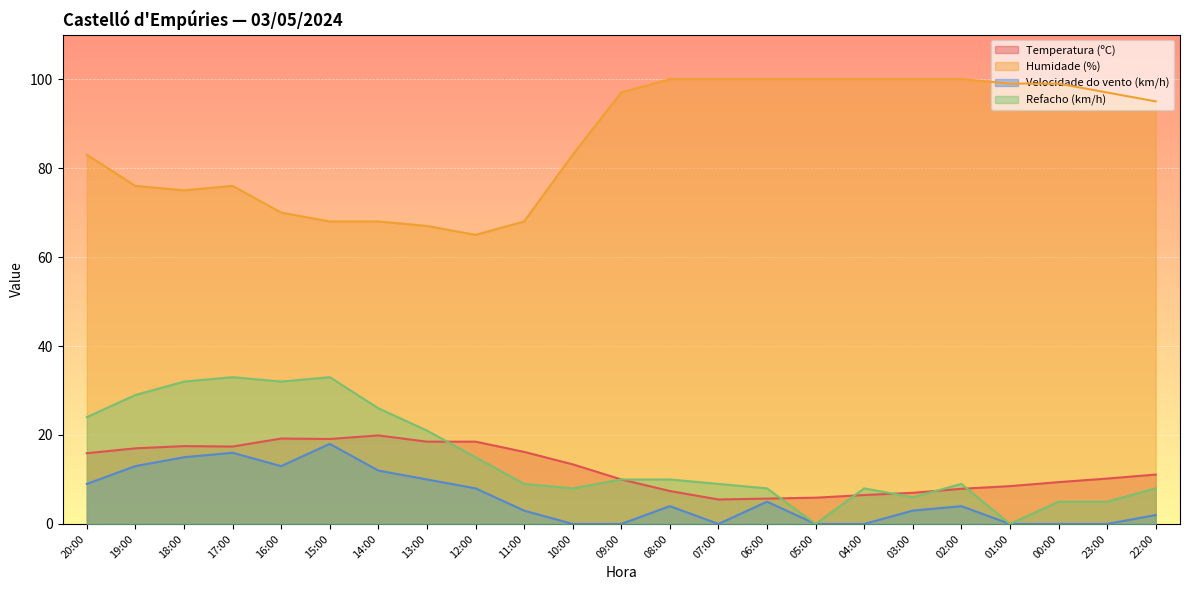

True or false: Temperatura (ºC) has more than 2 points higher than both neighbors.

True